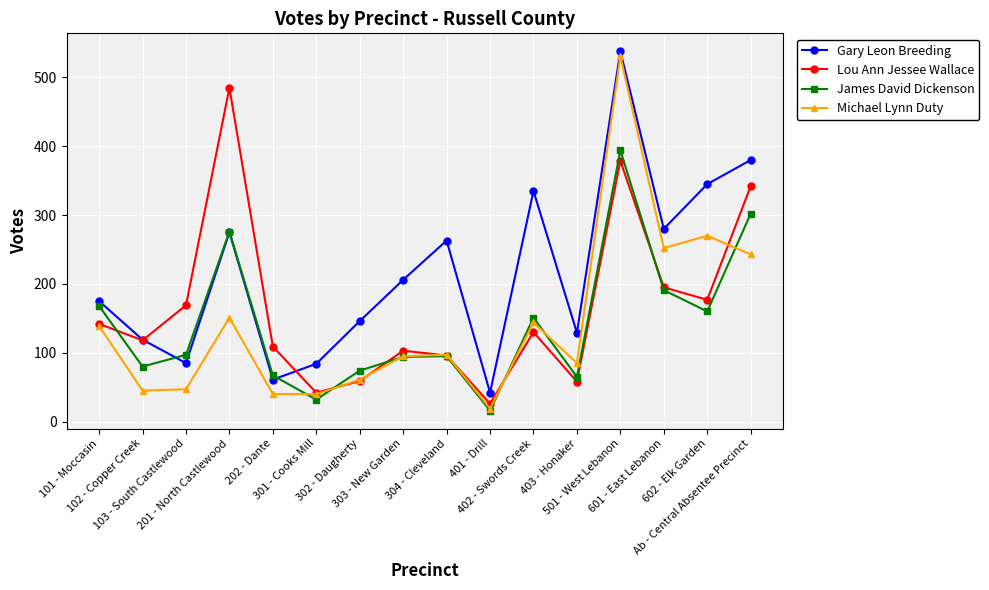

What is the value of the Michael Lynn Duty point at the 1st from the left?

139